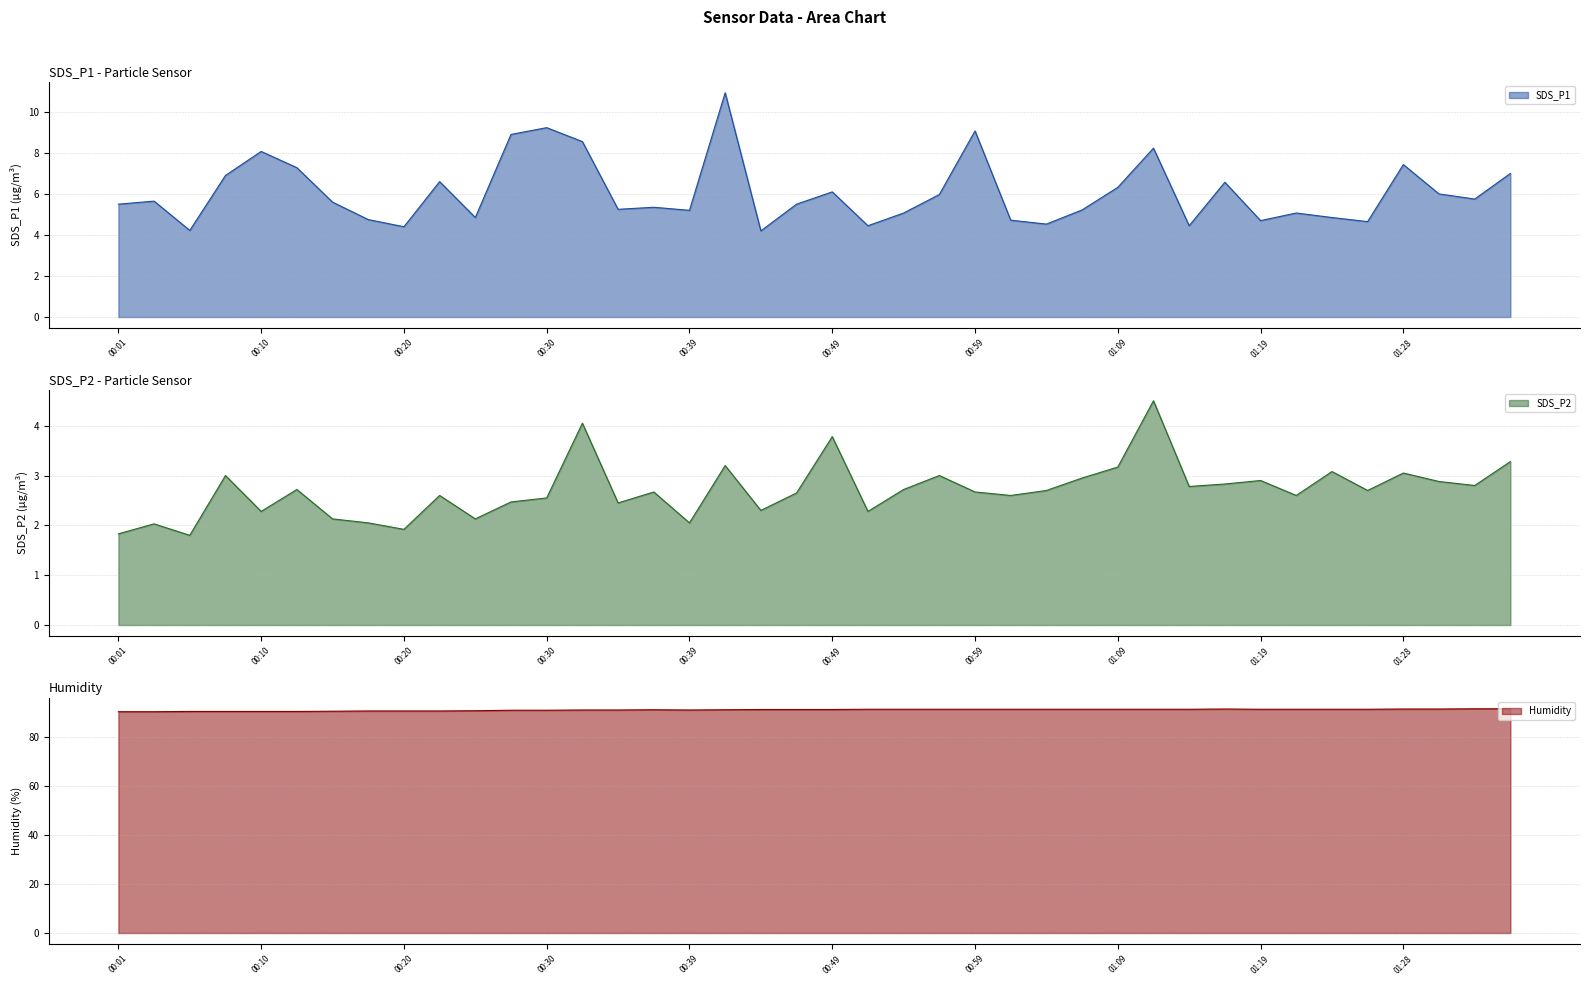

Reading left to right, list all the values displayed in this chart.

SDS_P1: 5.5	5.7	4.2	6.9	8.1	7.3	5.6	4.8	4.4	6.6	4.8	8.9	9.2	8.6	5.2	5.3	5.2	10.9	4.2	5.5	6.1	4.5	5.1	6.0	9.1	4.7	4.5	5.2	6.3	8.2	4.5	6.6	4.7	5.1	4.8	4.7	7.4	6.0	5.8	7.0
SDS_P2: 1.8	2.0	1.8	3.0	2.3	2.7	2.1	2.0	1.9	2.6	2.1	2.5	2.5	4.0	2.5	2.7	2.0	3.2	2.3	2.6	3.8	2.3	2.7	3.0	2.7	2.6	2.7	3.0	3.2	4.5	2.8	2.8	2.9	2.6	3.1	2.7	3.0	2.9	2.8	3.3
Humidity: 90.4	90.4	90.5	90.5	90.5	90.5	90.6	90.7	90.7	90.7	90.8	91.0	91.0	91.1	91.1	91.2	91.1	91.2	91.3	91.3	91.3	91.4	91.4	91.4	91.4	91.4	91.4	91.4	91.4	91.4	91.4	91.5	91.4	91.4	91.4	91.4	91.5	91.5	91.6	91.6